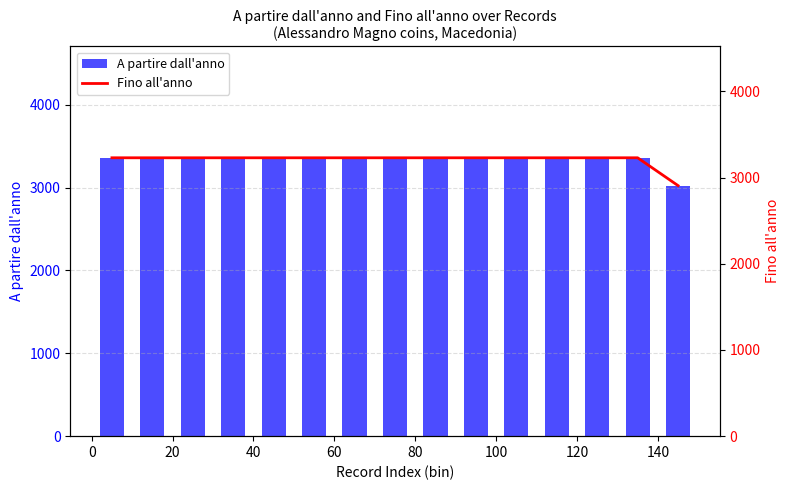

What is the minimum value for A partire dall'anno?

3024